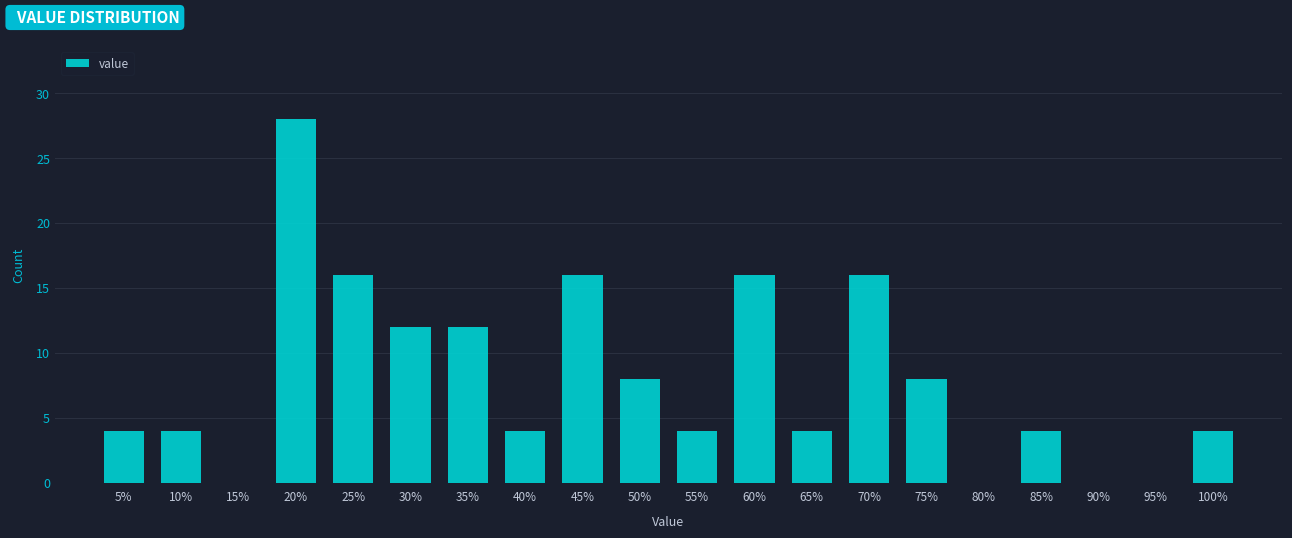

Reading right to left, what are all the values shown in this chart?

100%=4	95%=0	90%=0	85%=4	80%=0	75%=8	70%=16	65%=4	60%=16	55%=4	50%=8	45%=16	40%=4	35%=12	30%=12	25%=16	20%=28	15%=0	10%=4	5%=4